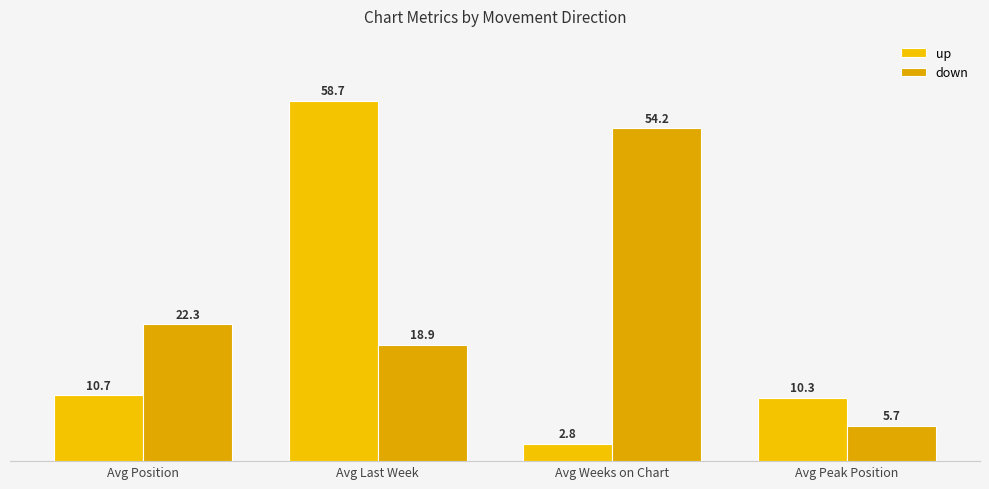

What is the difference between the maximum and minimum values in the up series?

55.9